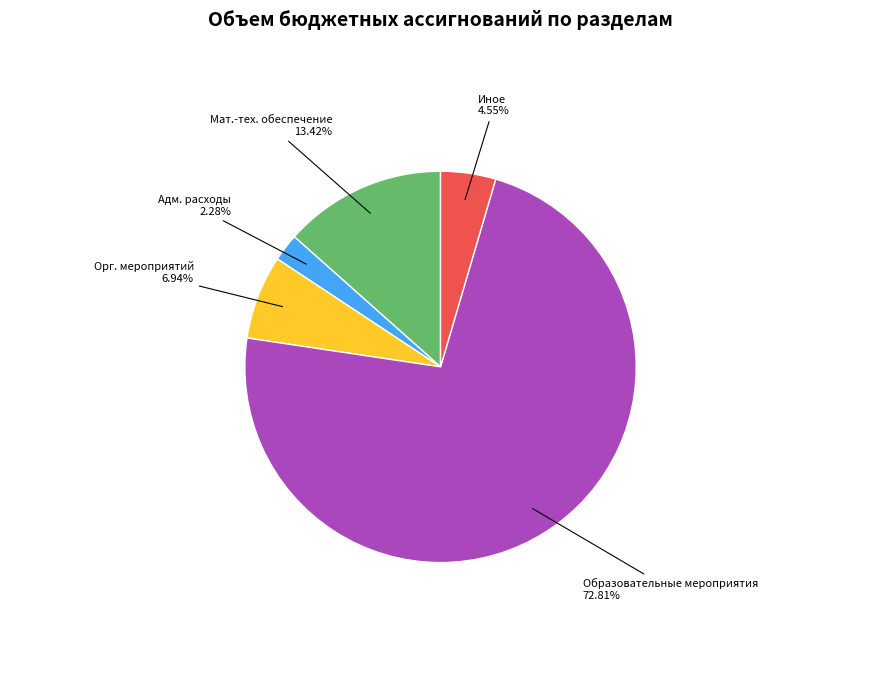

Is there a majority slice in this chart?

Yes